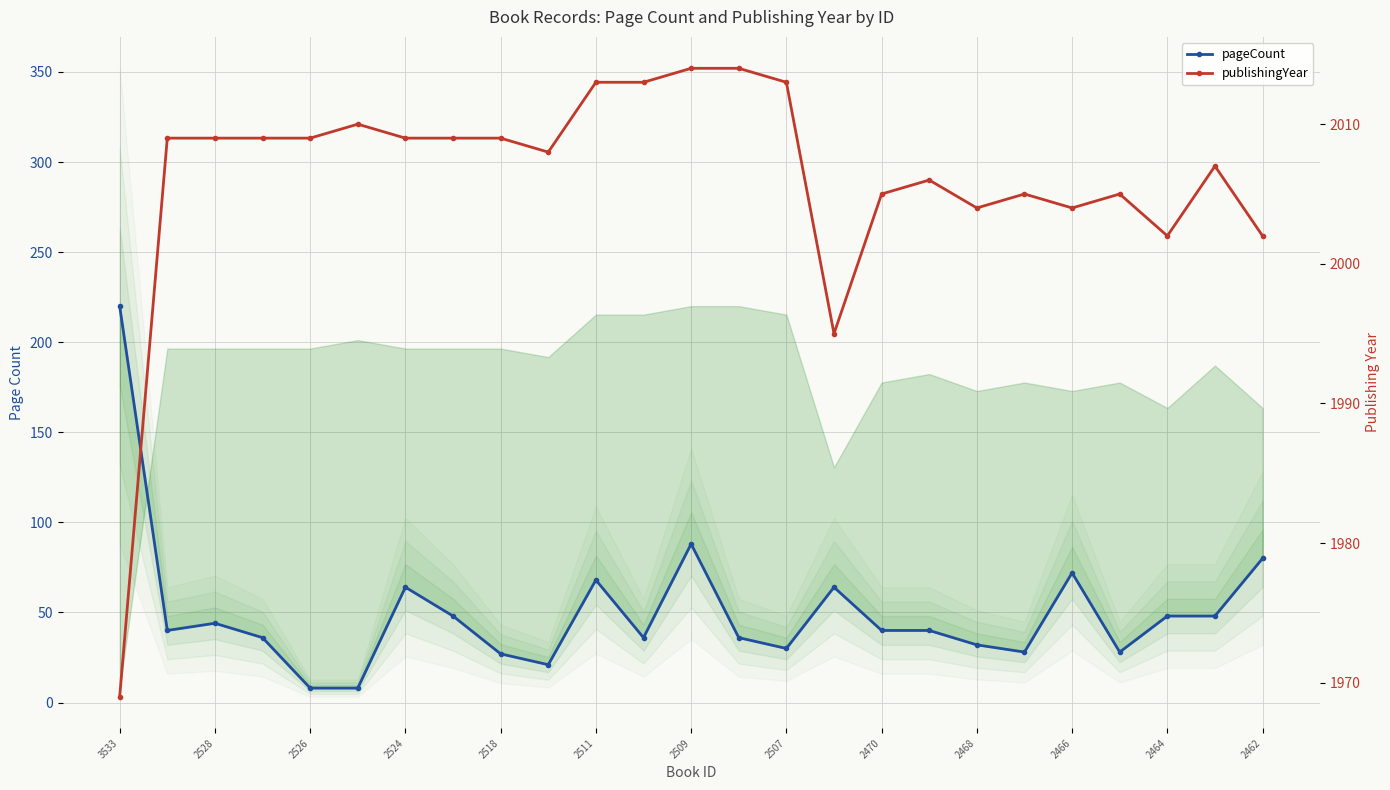

How many lines are shown in the chart?

2